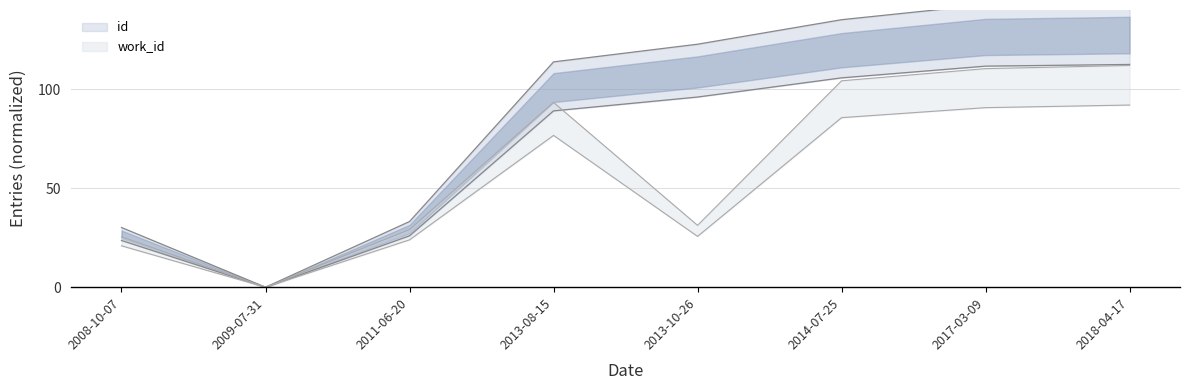

Reading left to right, what are all the values shown in this chart?

id: 30.1	0.0	33.2	113.8	122.7	135.1	142.7	143.8
work_id: 25.4	0.0	29.1	93.3	31.2	104.2	110.4	112.0